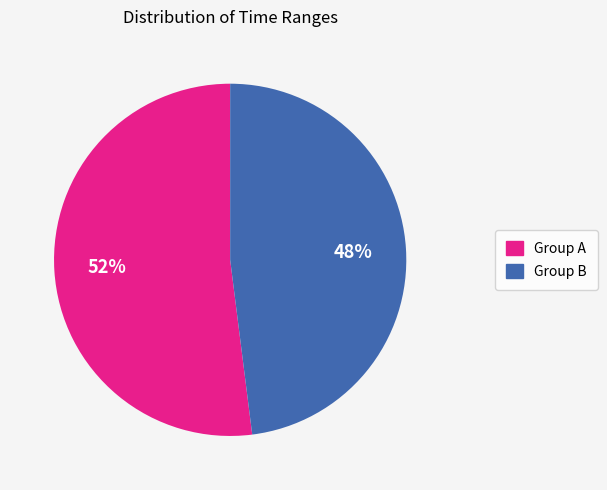

Is there any slice that represents more than half of the pie?

Yes